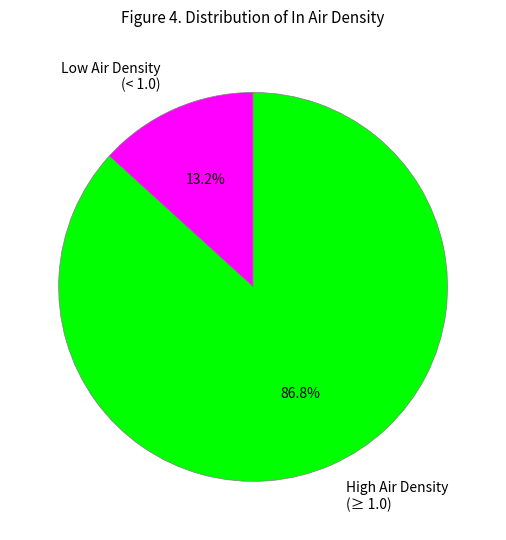

Between High Air Density (≥ 1.0) and Low Air Density (< 1.0), which is larger?

High Air Density (≥ 1.0)